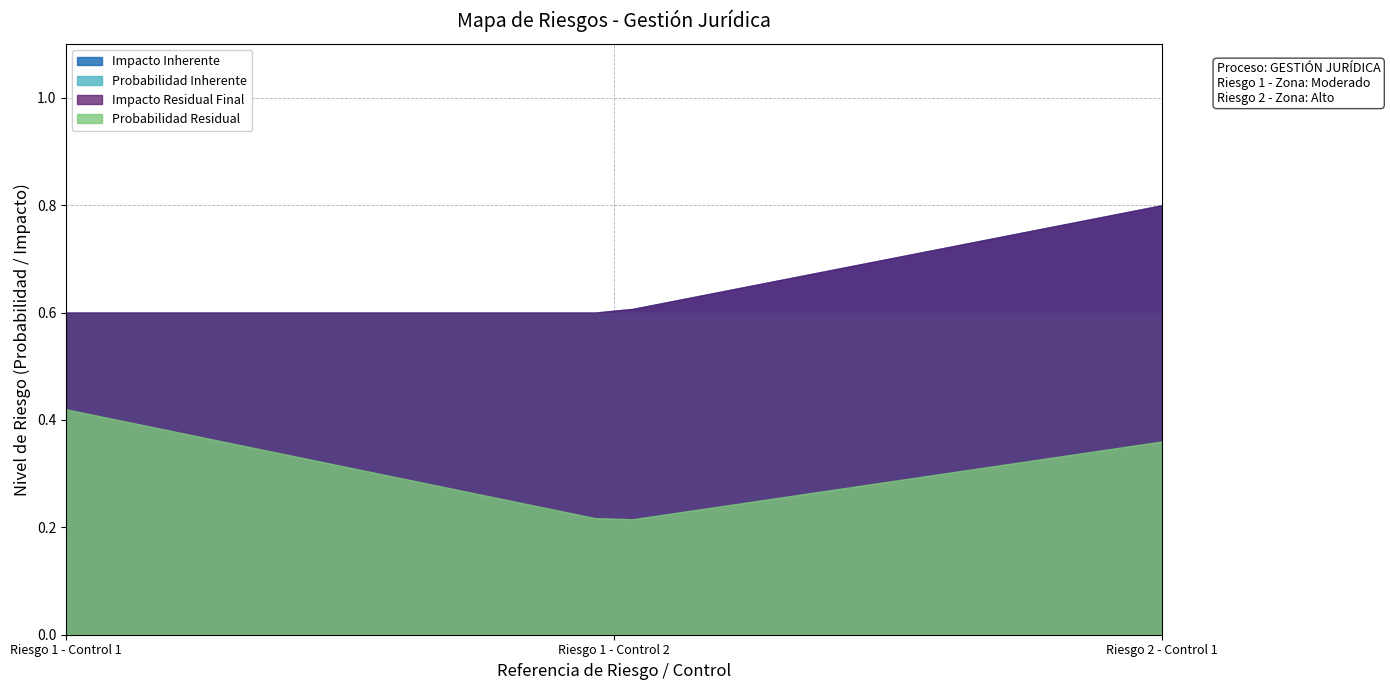

Is it true that Impacto Residual Final equals 1.0 at Riesgo 1 - Control 1?

False